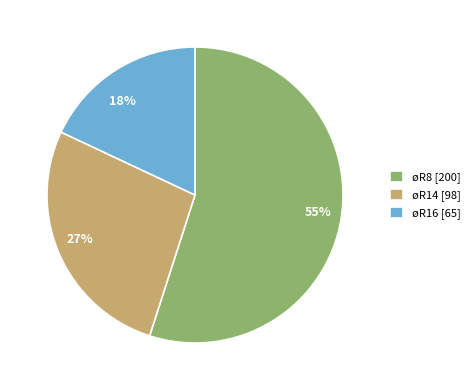

To the nearest percent, what portion does øR8 represent?

55%